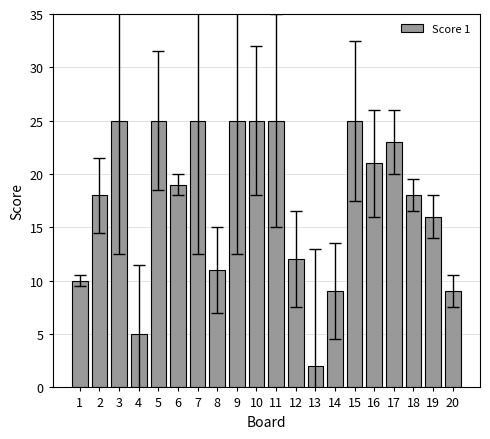

True or false: the data shows 25 at 3.

True